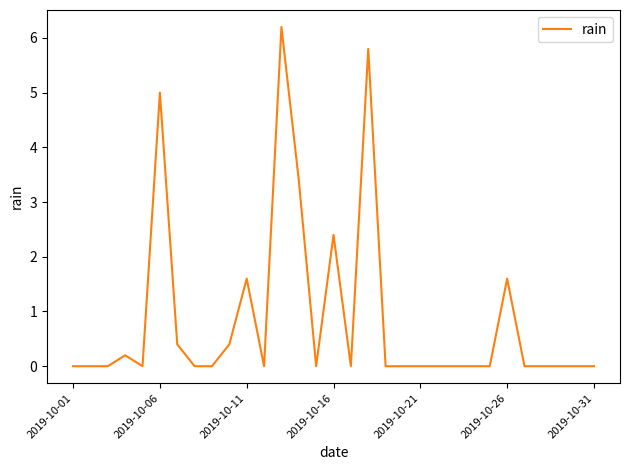

What is the difference between the maximum and minimum values?

6.2